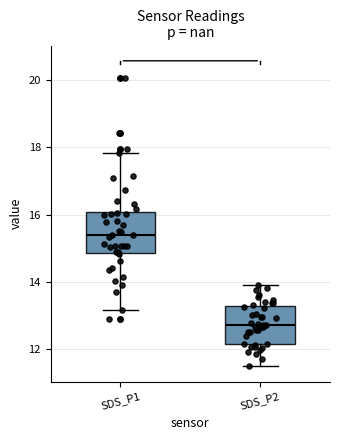

Reading left to right, transcribe this box plot: for each box, give where its median line is, the range the box spans, and where its two whiskers end, as read against the y-axis. The values are not printed on the chart, so give them approximately, as read against the axis.

SDS_P1: median 15.4, box 14.8 to 16.0, whiskers 13.2 to 17.8
SDS_P2: median 12.8, box 12.2 to 13.2, whiskers 11.4 to 14.0